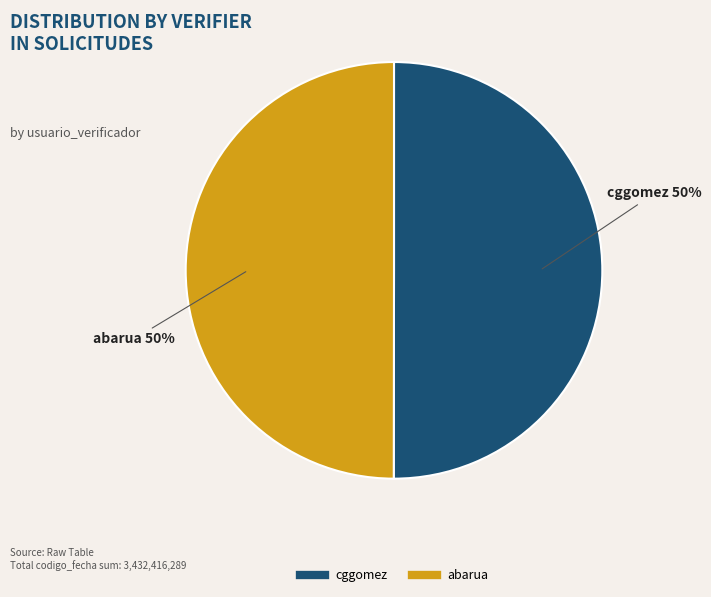

Approximately how many times larger is the value at cggomez compared to abarua?

1.0